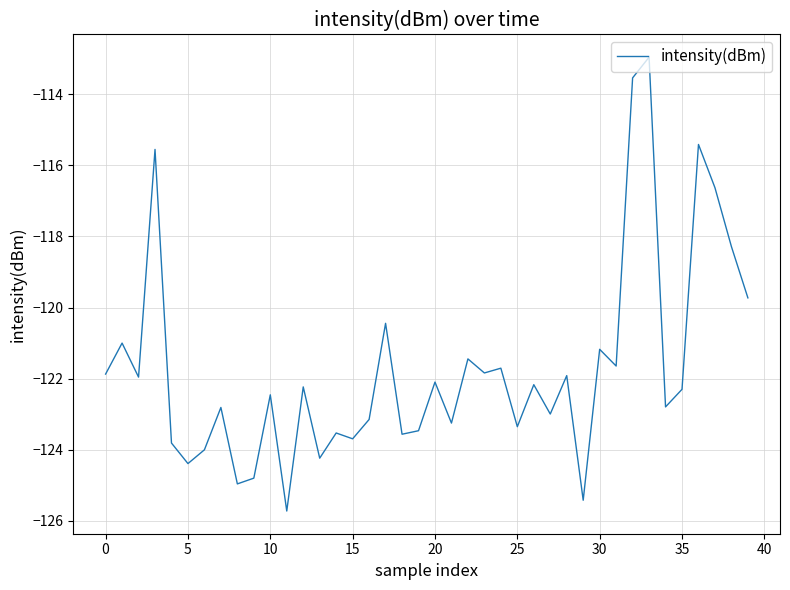

What is the difference between the maximum and minimum values?

12.8